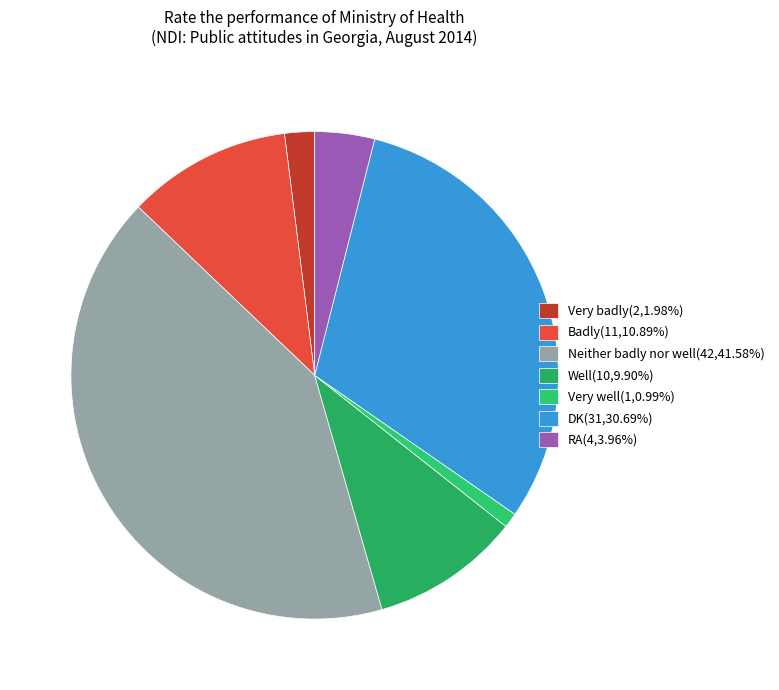

How many slices are in this pie chart?

7